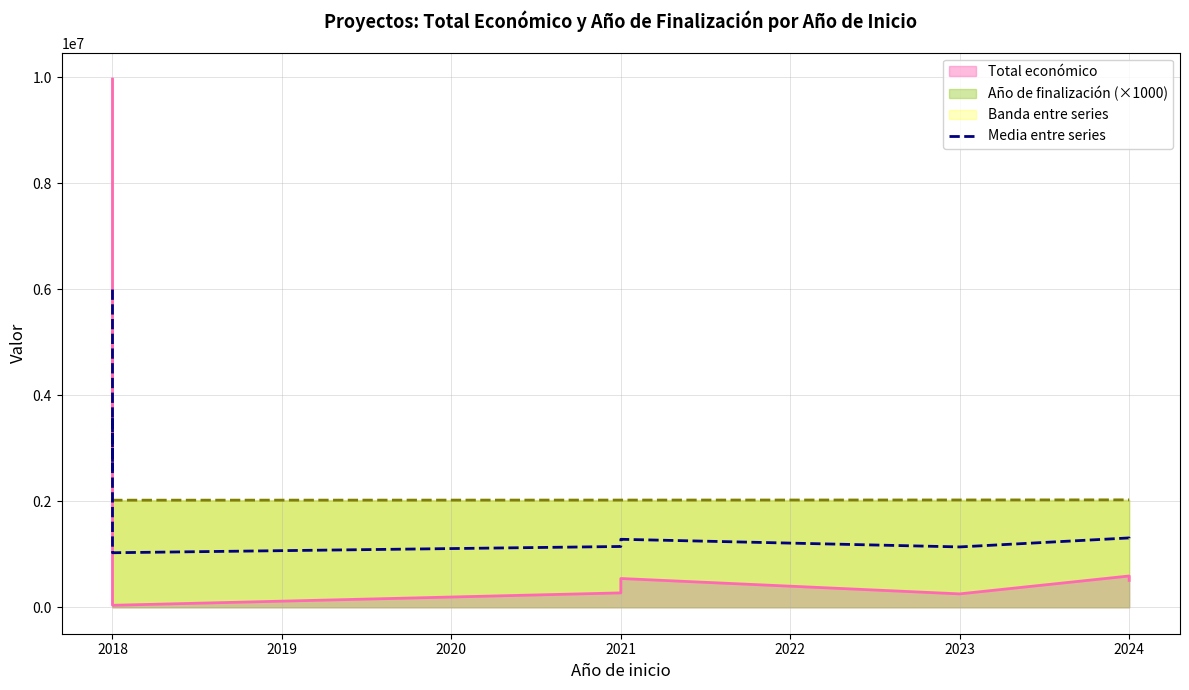

Does the chart display data point markers on the line(s)?

No